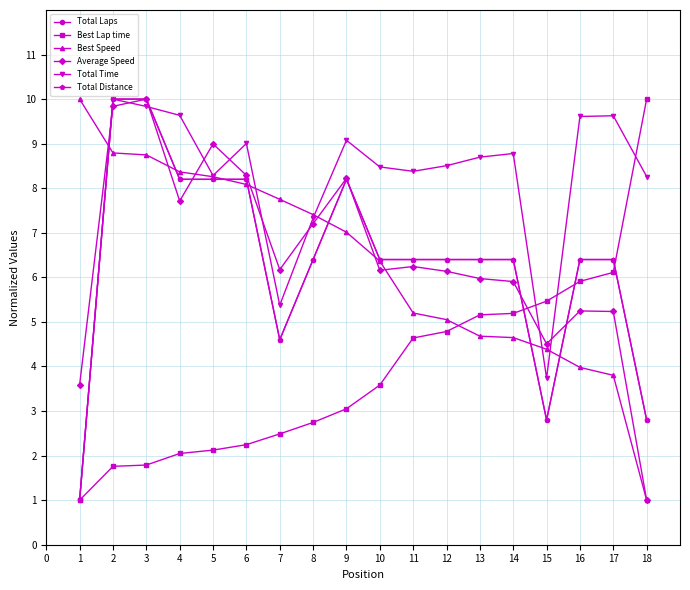

True or false: Best Lap time has more than 1 points higher than both neighbors.

False